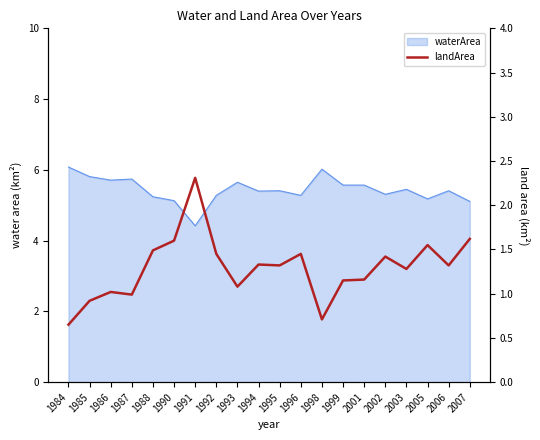

Does the chart have visible grid lines?

No